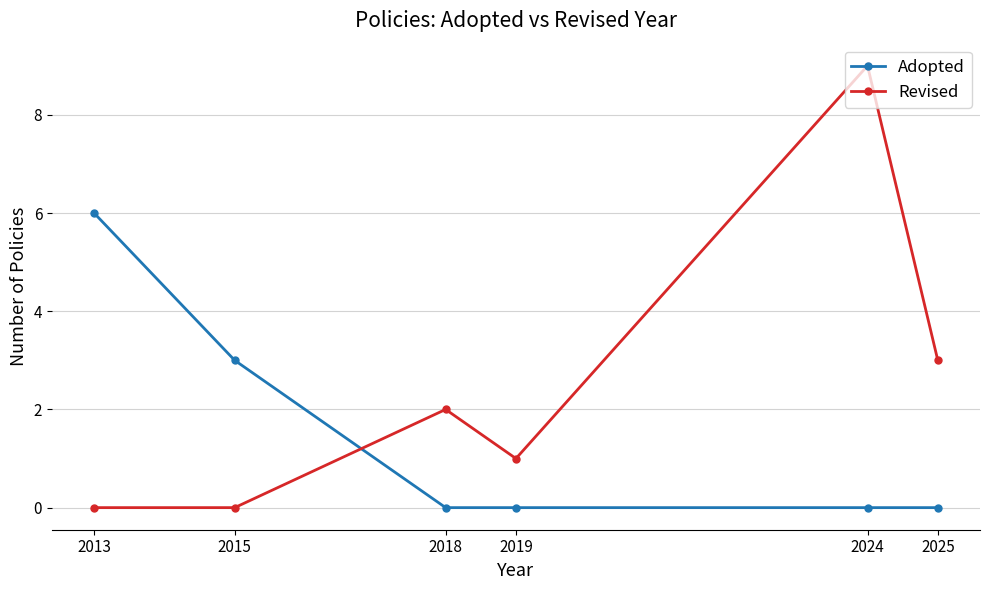

How many categories are shown in the chart?

6